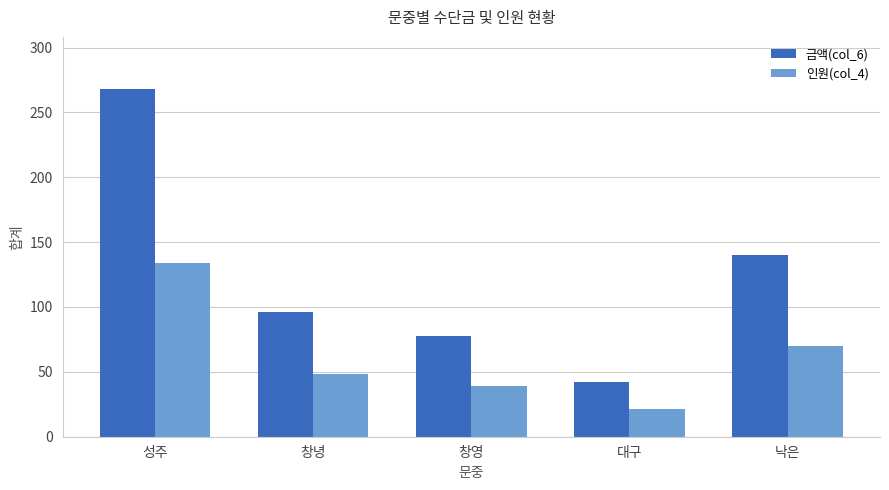

Where does the 인원(col_4) series first go above 48?

성주